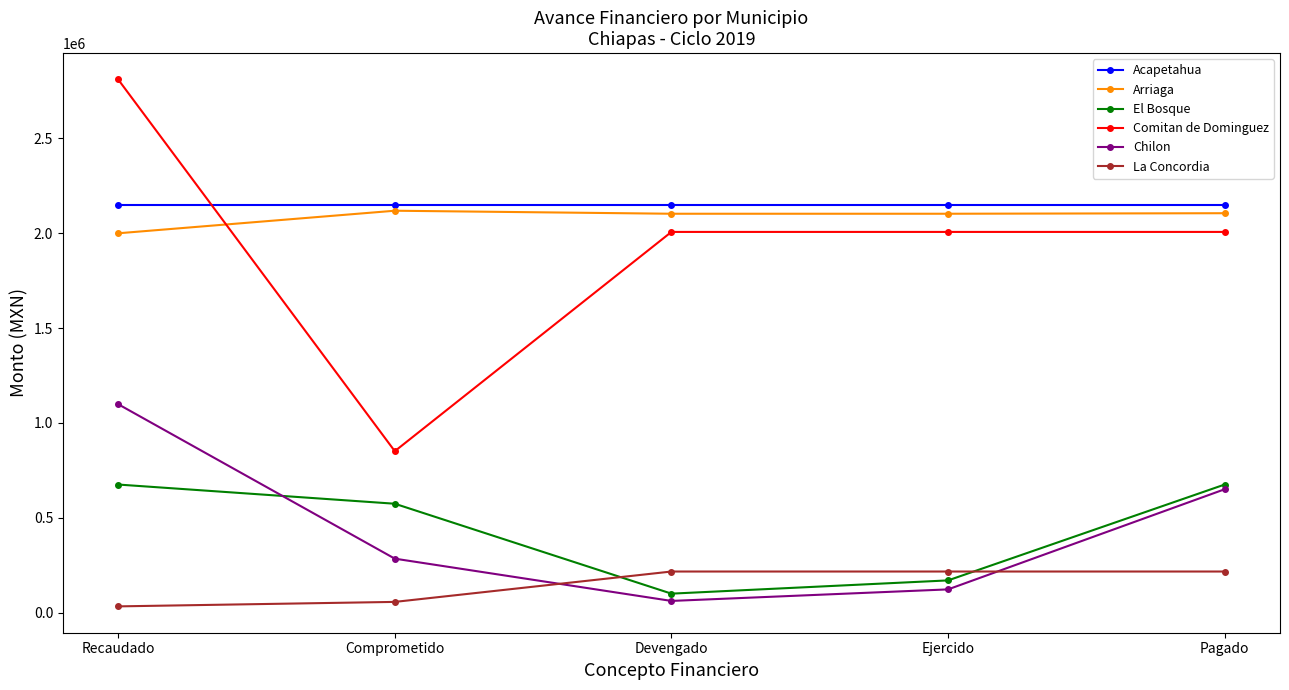

How many lines are shown in the chart?

6